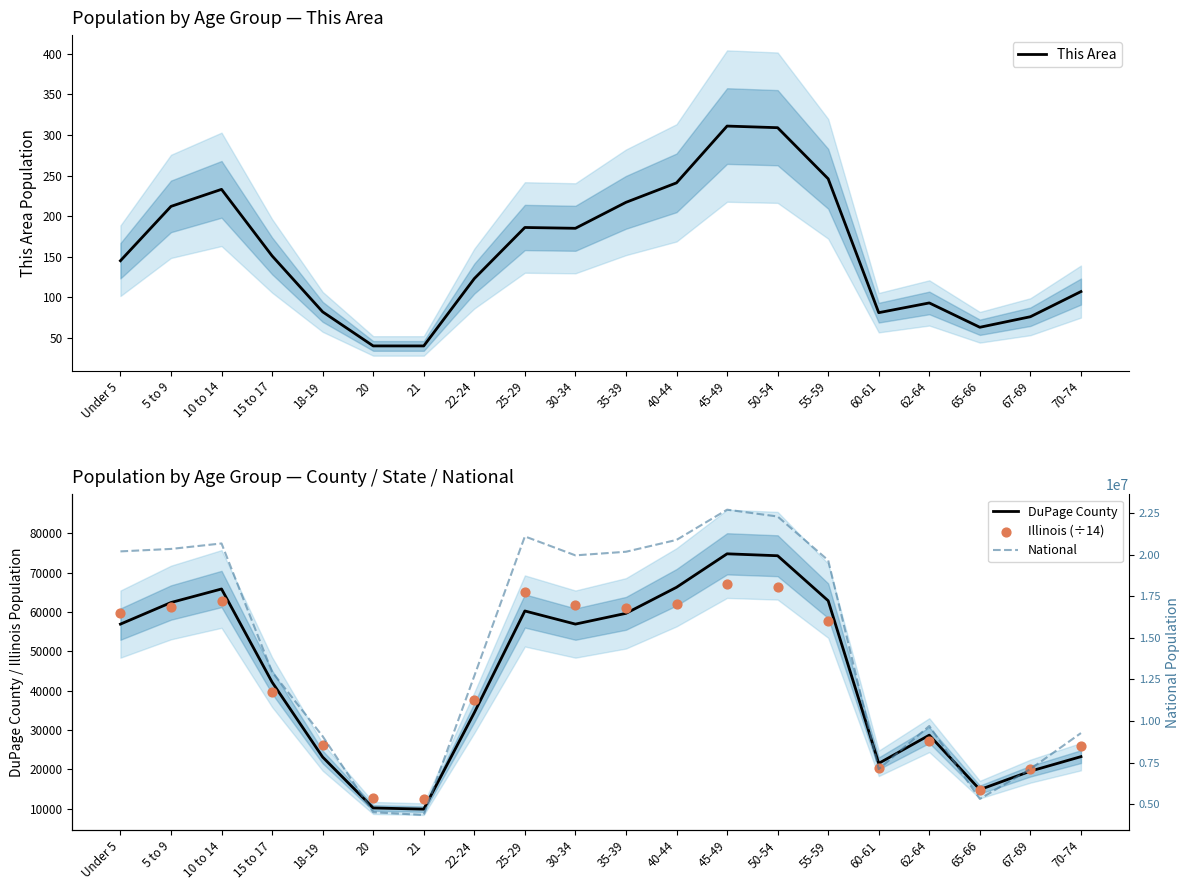

What is the total value across all series at 62-64?

9760228.1